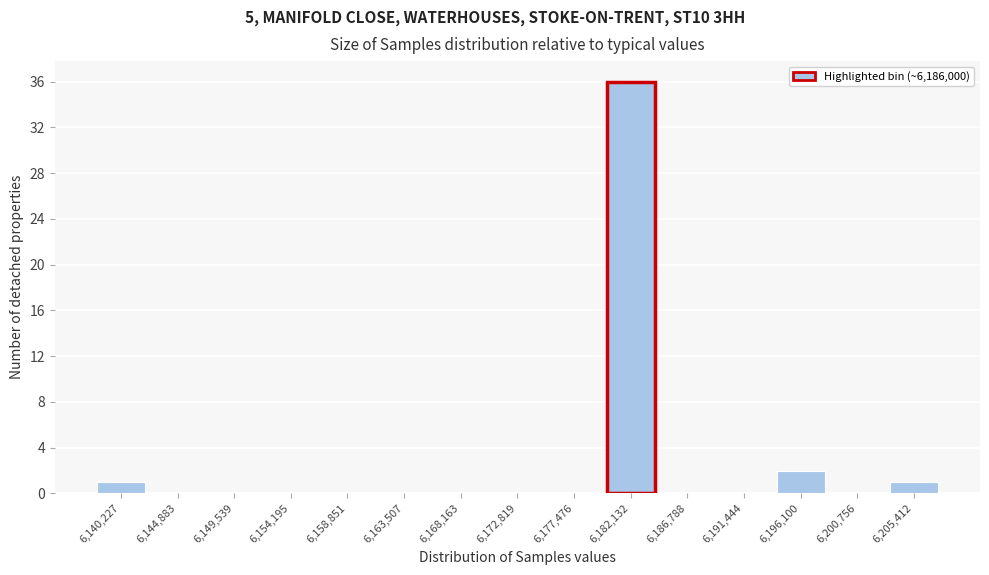

Reading left to right, transcribe all the data shown in this chart.

6,140,227=1	6,144,883=0	6,149,539=0	6,154,195=0	6,158,851=0	6,163,507=0	6,168,163=0	6,172,819=0	6,177,476=0	6,182,132=36	6,186,788=0	6,191,444=0	6,196,100=2	6,200,756=0	6,205,412=1